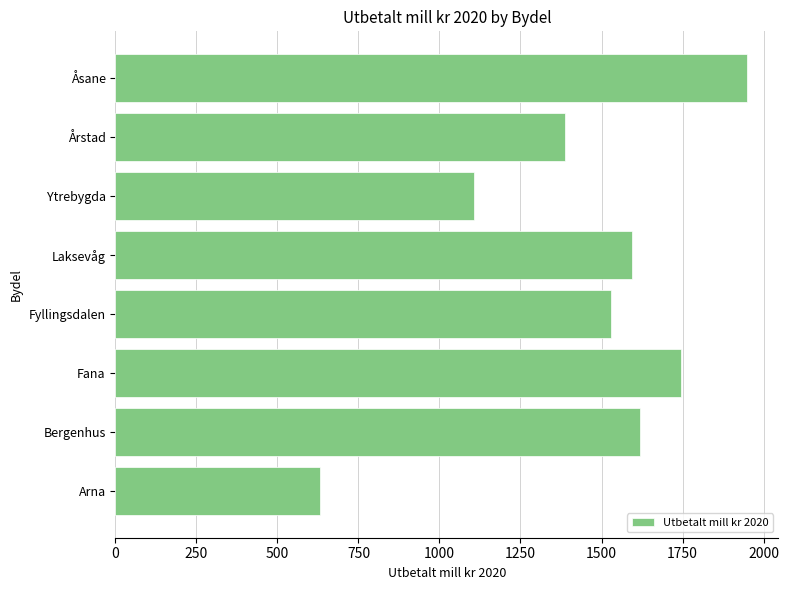

List the labels in order of value, largest first.

Åsane, Fana, Bergenhus, Laksevåg, Fyllingsdalen, Årstad, Ytrebygda, Arna